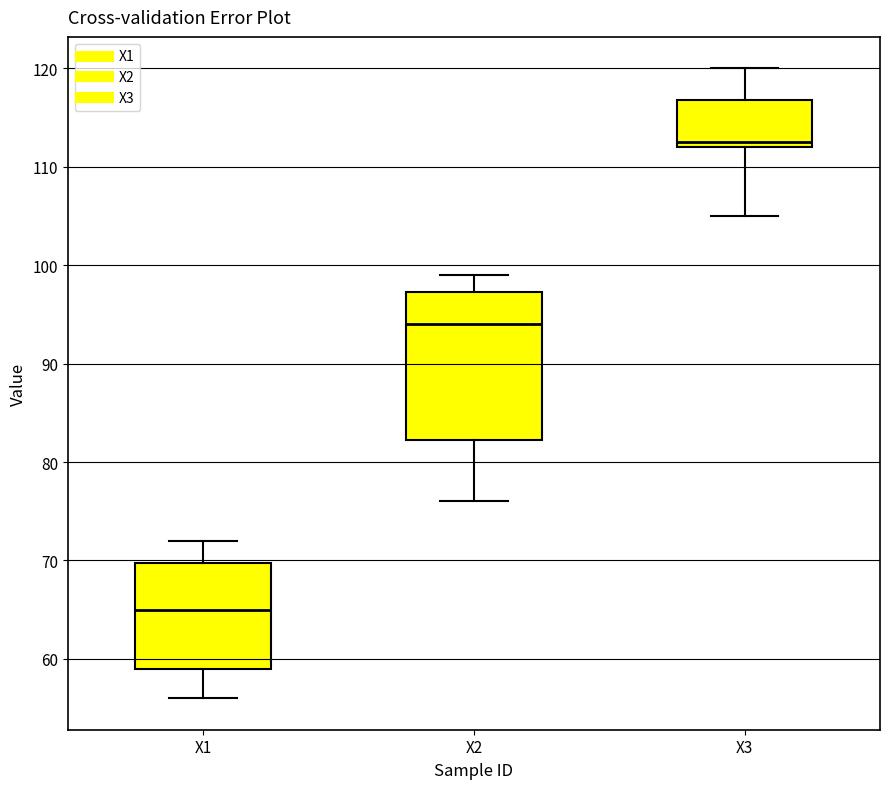

Reading left to right, read every box against the y-axis: the position of its median line, the range the box covers, and the ends of its whiskers. The values are not printed on the chart, so give them approximately, as read against the axis.

X1: median 65, box 59 to 70, whiskers 56 to 72
X2: median 94, box 82 to 97, whiskers 76 to 99
X3: median 113, box 112 to 117, whiskers 105 to 120